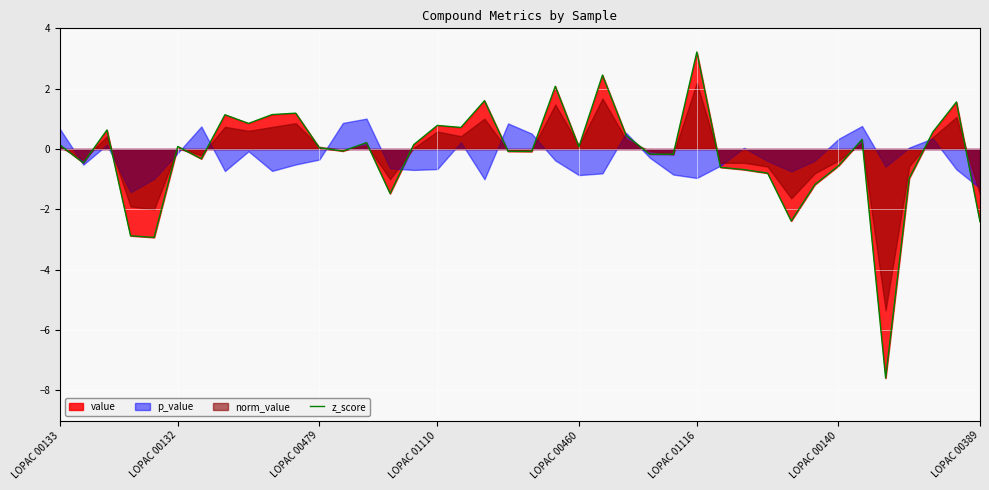

How many categories are shown in the chart?

40